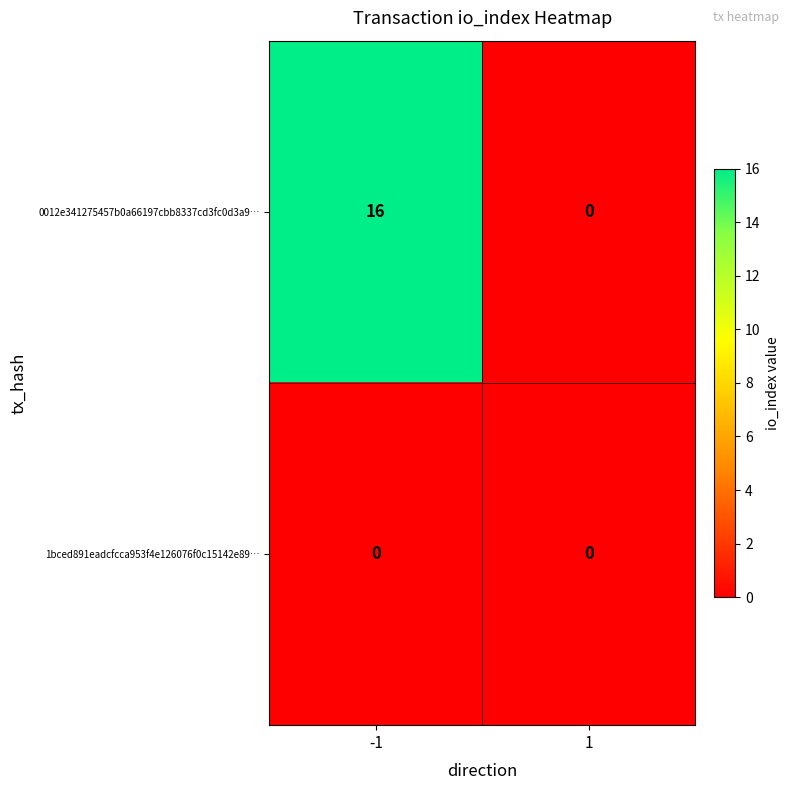

Reading right to left, extract all data points from this chart.

0012e341275457b0a66197cbb8337cd3fc0d3a9…: 1=0	-1=16
1bced891eadcfcca953f4e126076f0c15142e89…: 1=0	-1=0